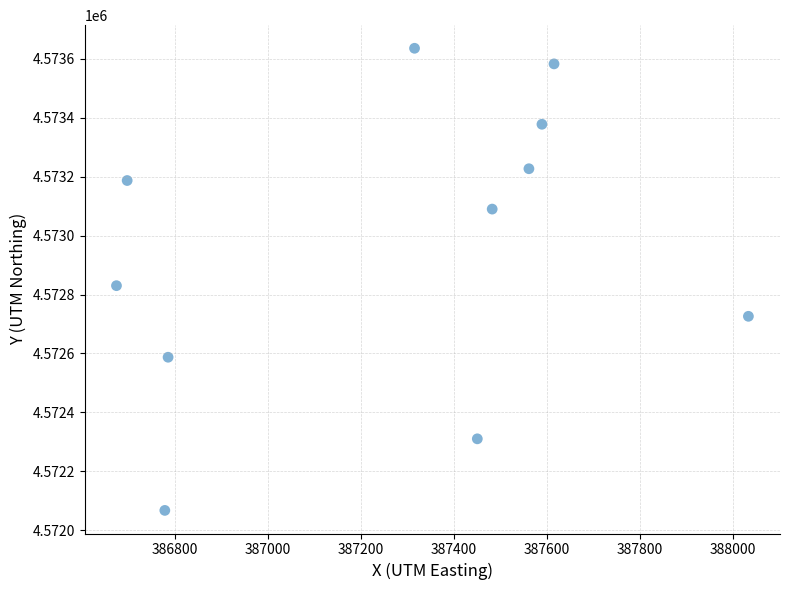

What is the range of X values (max minus min)?

1359